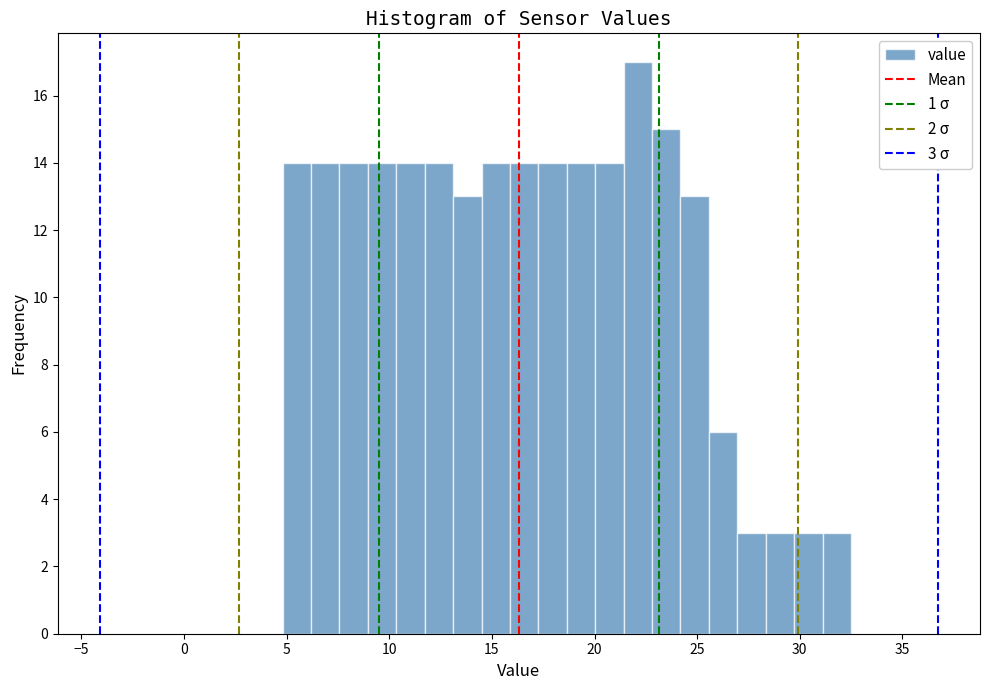

Around what value on the x-axis is the tallest bar? Give the approximate position of its centre, as read against the axis.

22.0